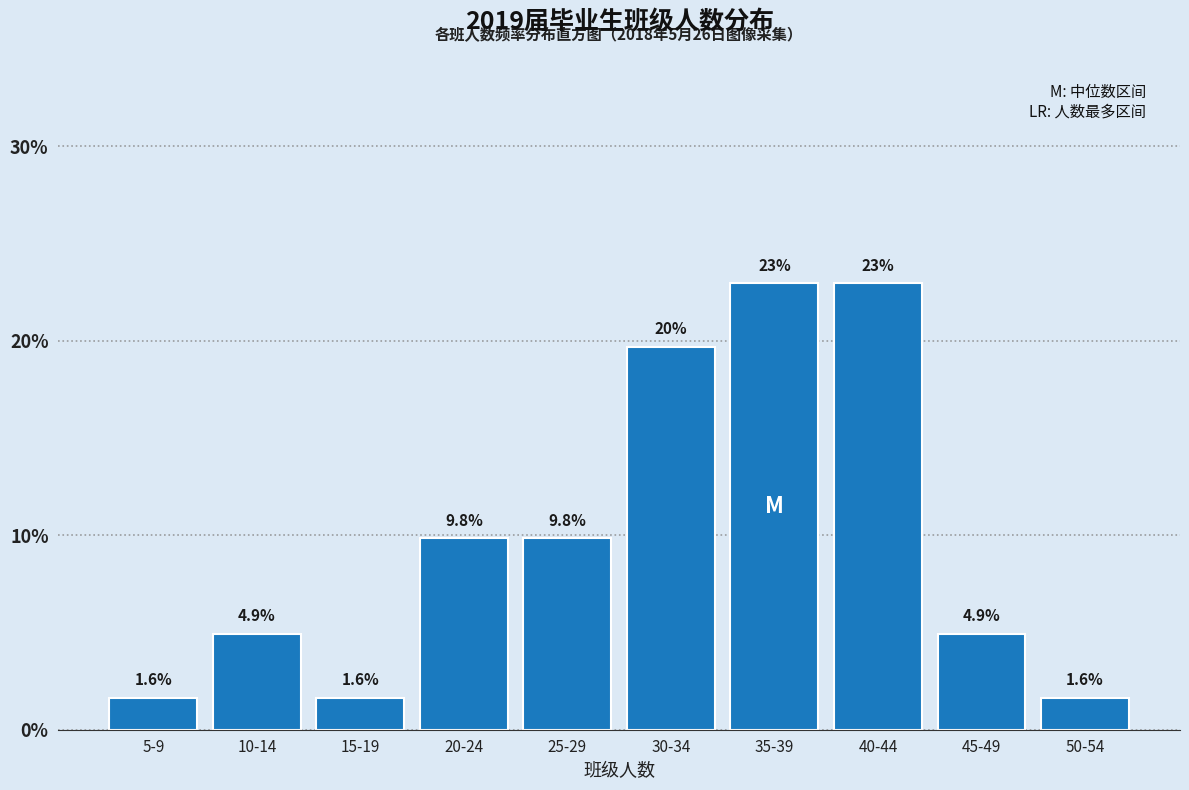

Reading right to left, list all the values displayed in this chart.

50-54=1.6	45-49=4.9	40-44=23.0	35-39=23.0	30-34=19.7	25-29=9.8	20-24=9.8	15-19=1.6	10-14=4.9	5-9=1.6